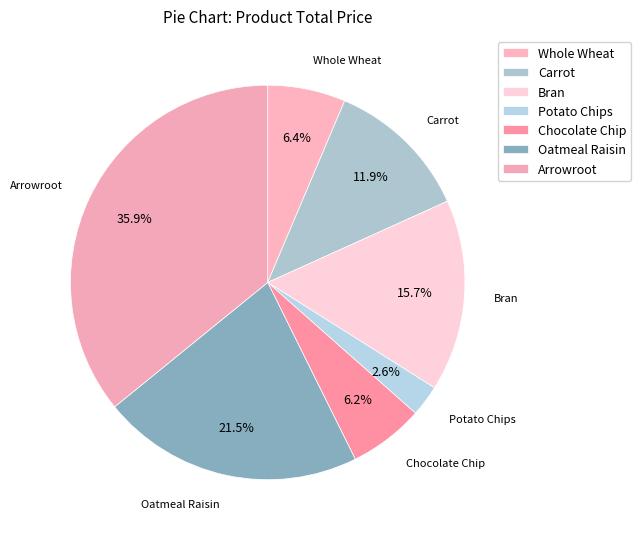

How many slices are in this pie chart?

7